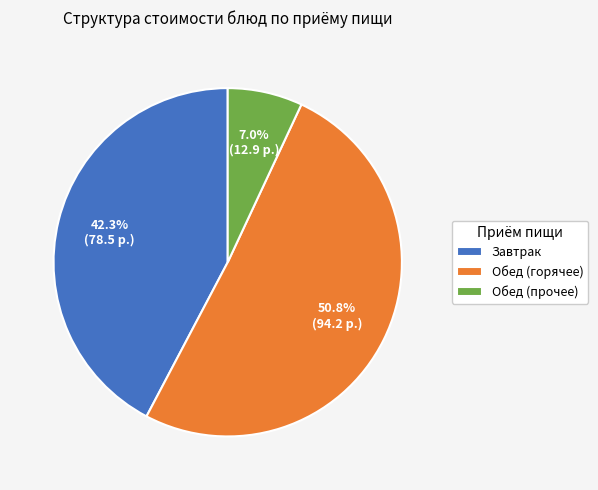

What is the ratio of the value at Обед (горячее) to the value at Обед (прочее)?

7.3